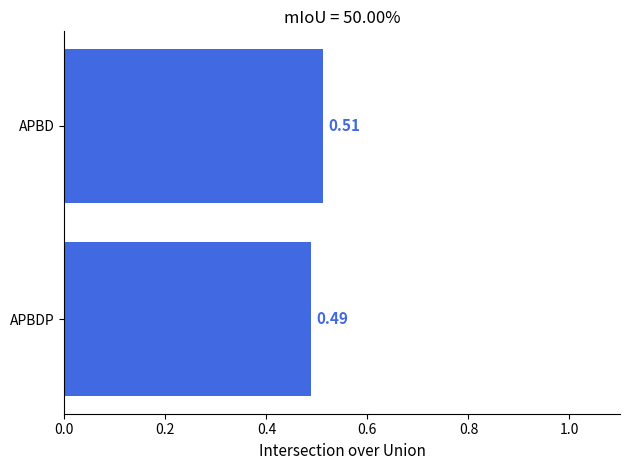

Rank the categories by value from highest to lowest.

APBD, APBDP